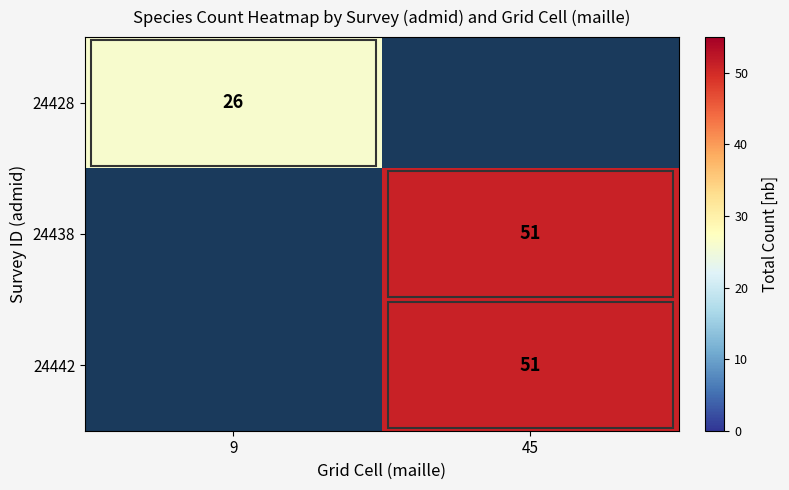

The value of 24442 at 45 is 51. True or false?

True